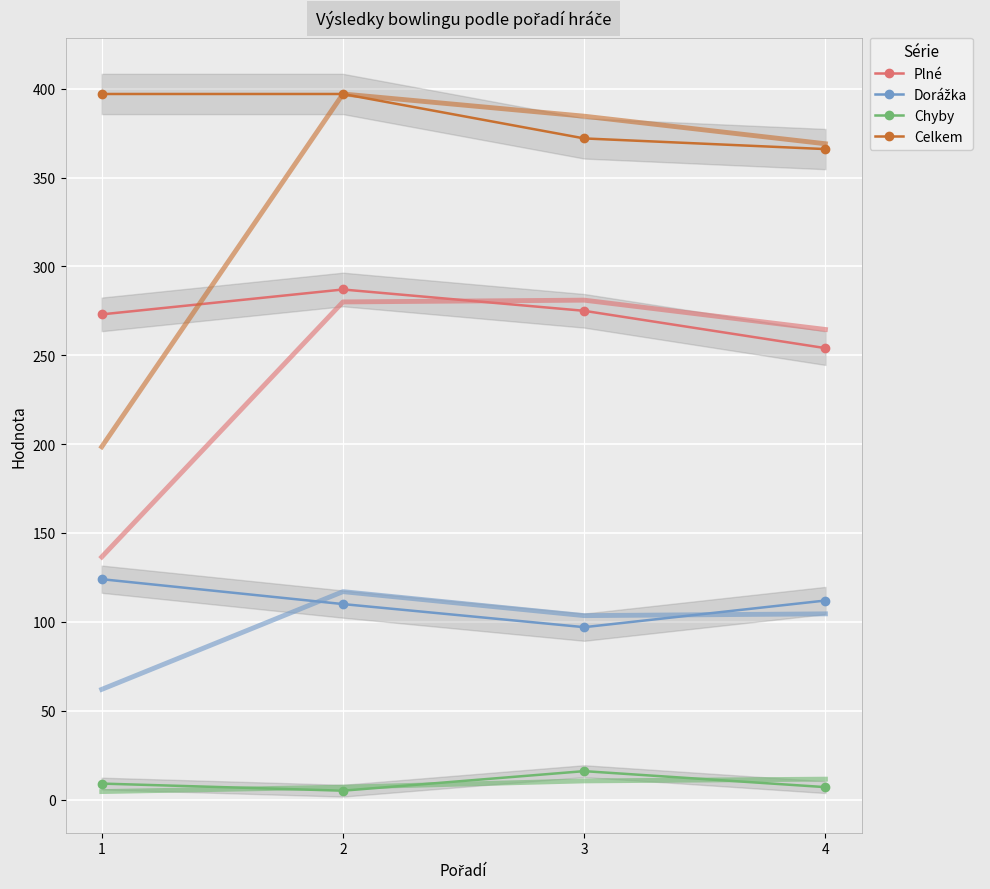

True or false: Dorážka has a value of 177 at 4.

False